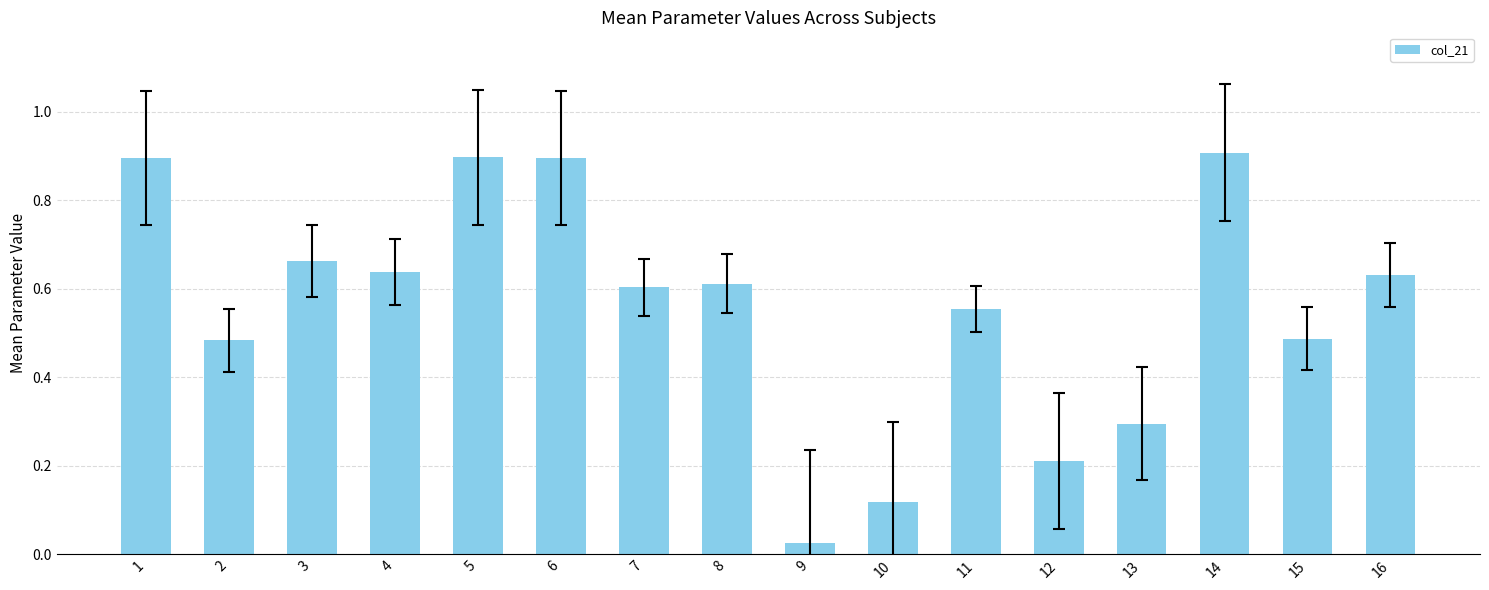

What is the difference between the maximum and minimum values?

0.9